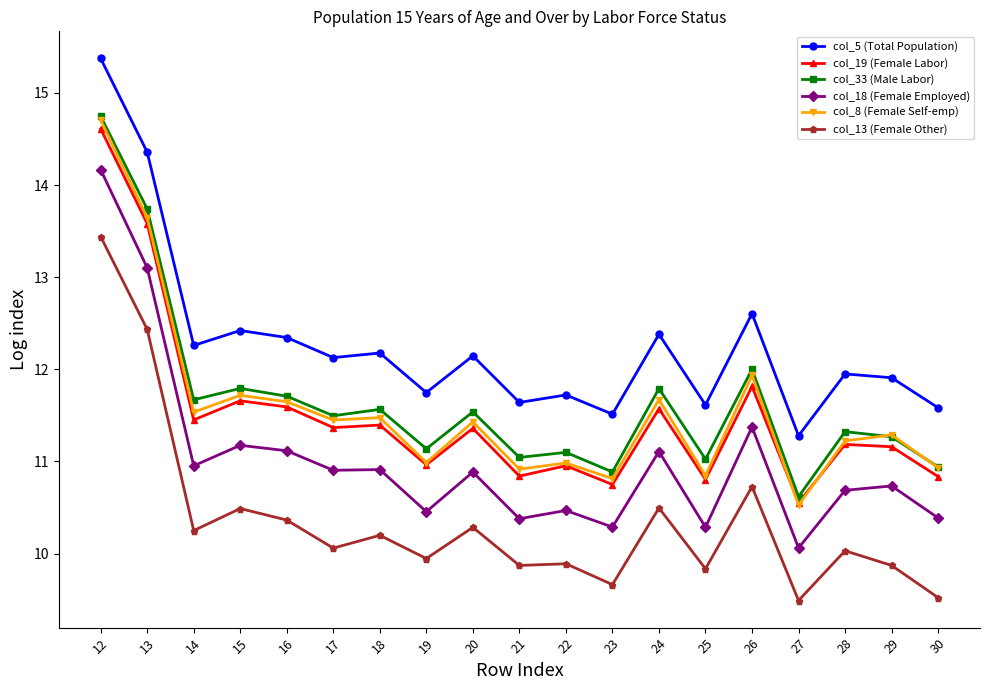

What is the approximate value of col_33 (Male Labor) at 13?

13.7